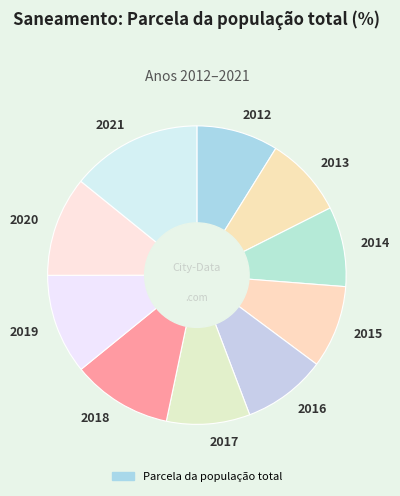

Which category has the biggest portion of the pie?

2021